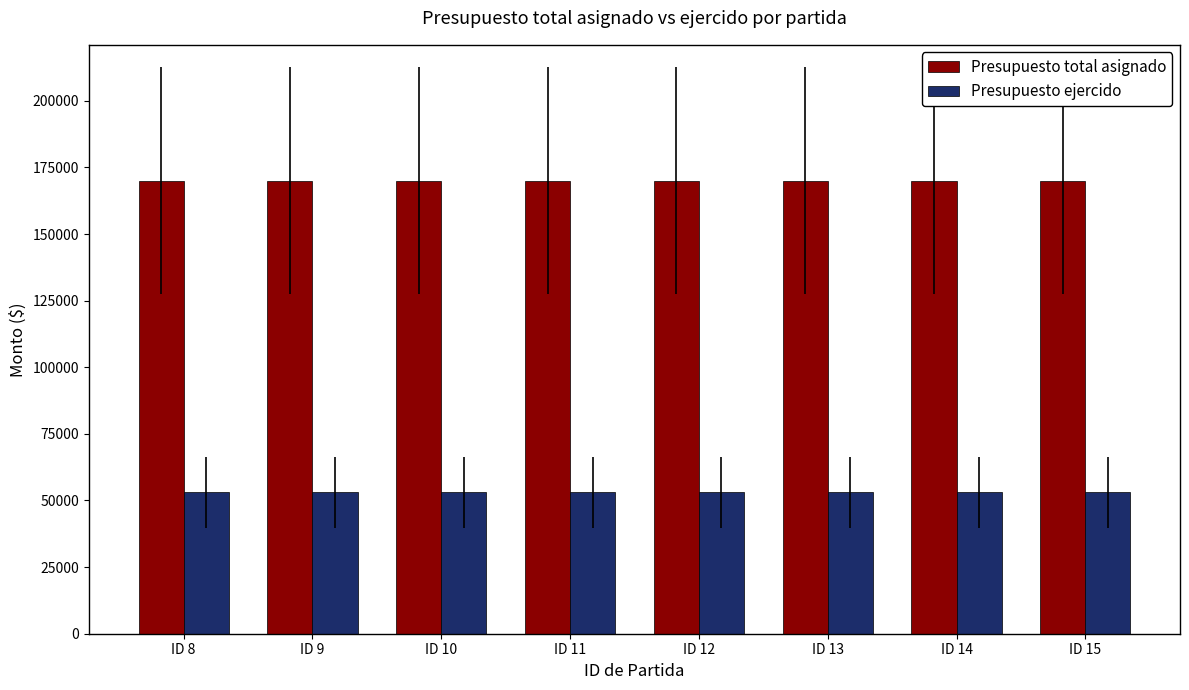

The value of Presupuesto total asignado at ID 12 is 64253.7. True or false?

False